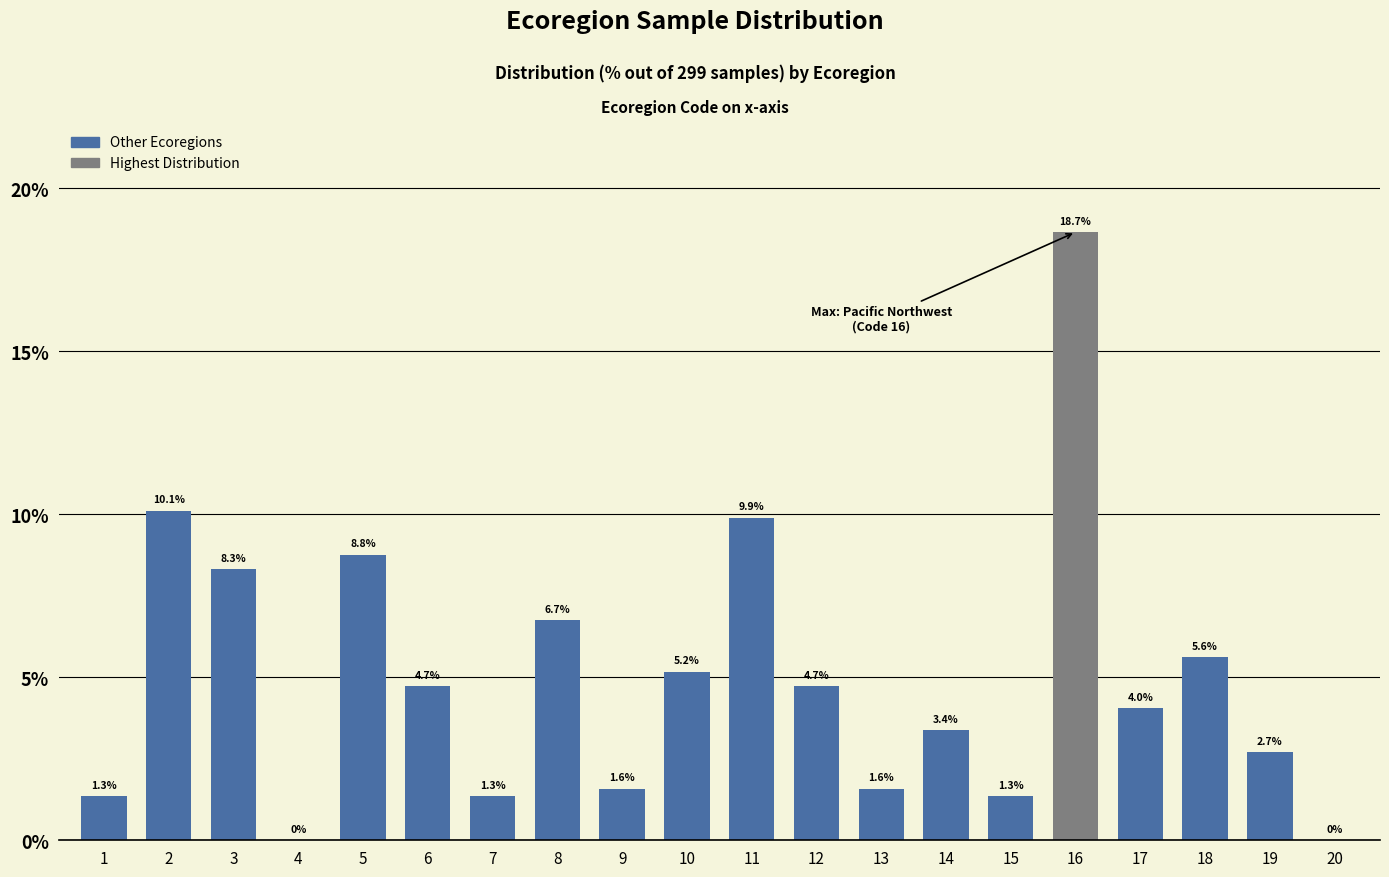

True or false: the data shows 4.7 at 12.

True